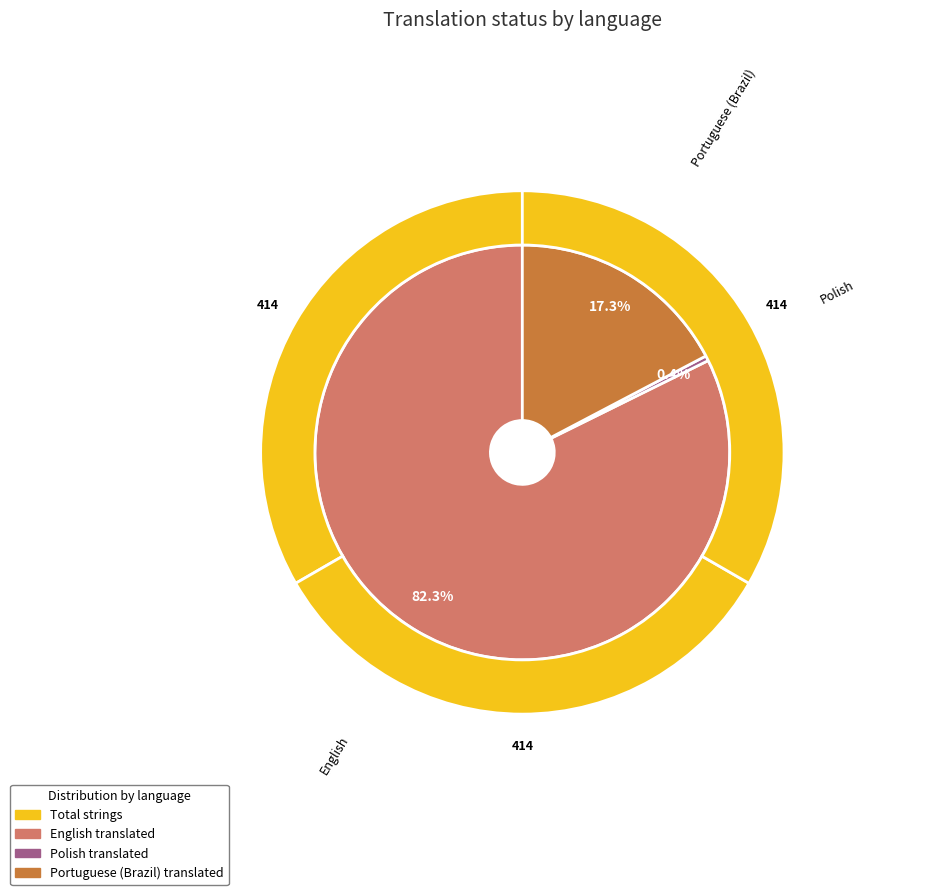

To the nearest percent, what is the average slice percentage?

33%